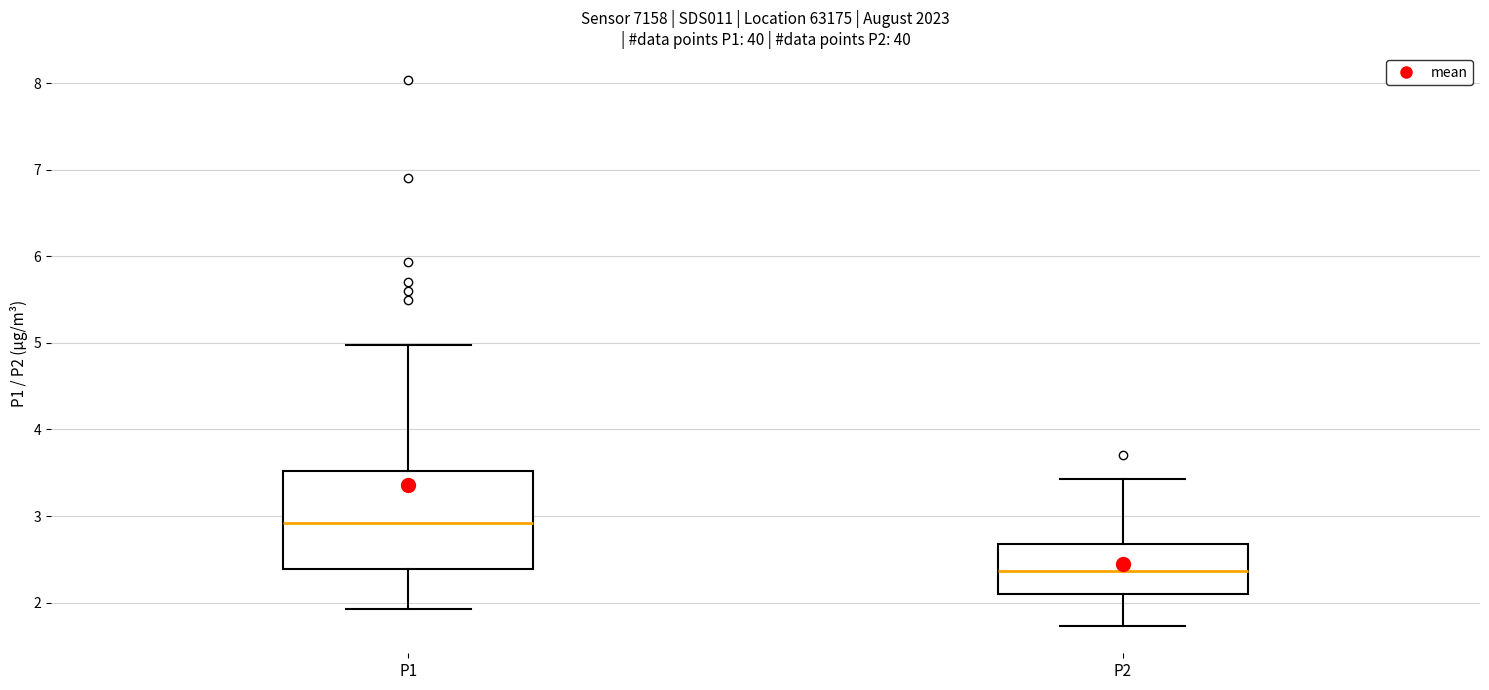

Reading left to right, transcribe this box plot: for each box, give where its median line is, the range the box spans, and where its two whiskers end, as read against the y-axis. The values are not printed on the chart, so give them approximately, as read against the axis.

P1: median 2.9, box 2.4 to 3.5, whiskers 1.9 to 5.0
P2: median 2.4, box 2.1 to 2.7, whiskers 1.7 to 3.4